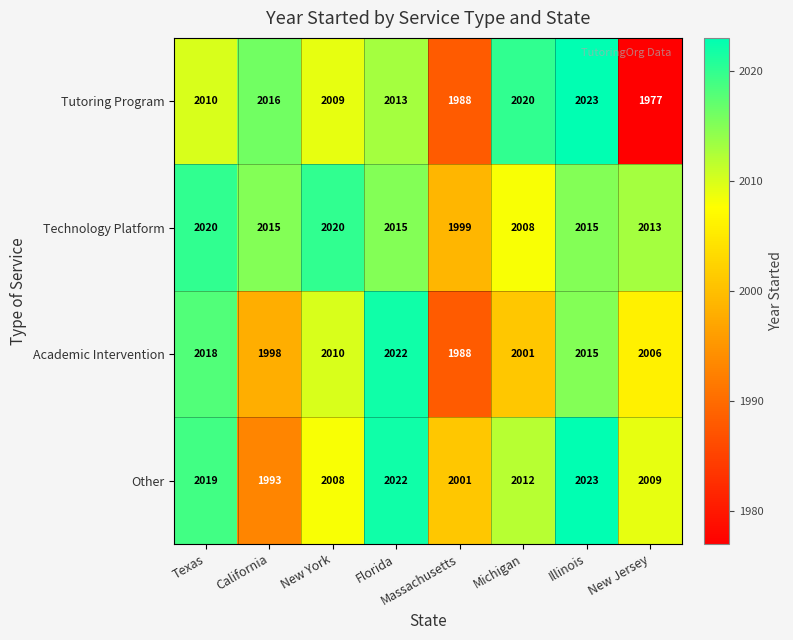

What is the total value across all series at Texas?

8067